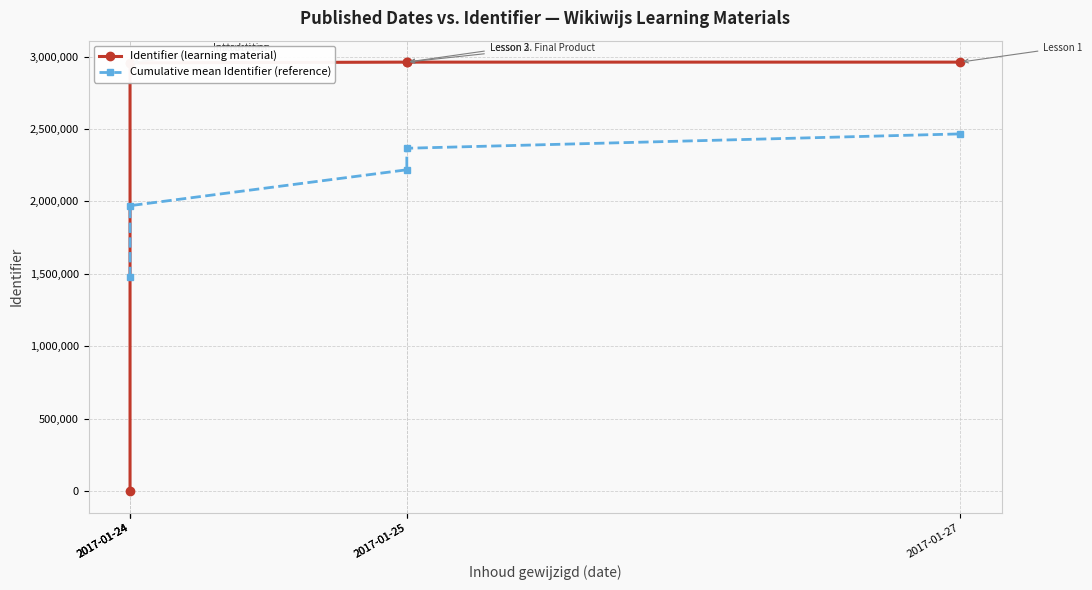

Rank the categories by Cumulative mean Identifier (reference) value from lowest to highest.

2017-01-24, 2017-01-24, 2017-01-24, 2017-01-25, 2017-01-25, 2017-01-27